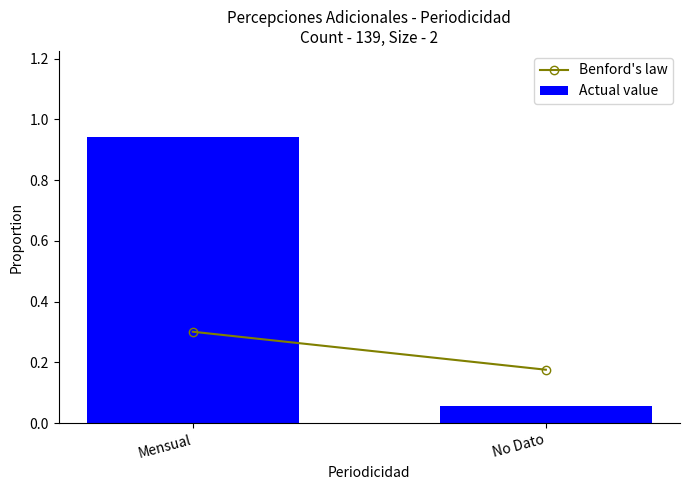

Where is the data nearest to the value 0?

No Dato